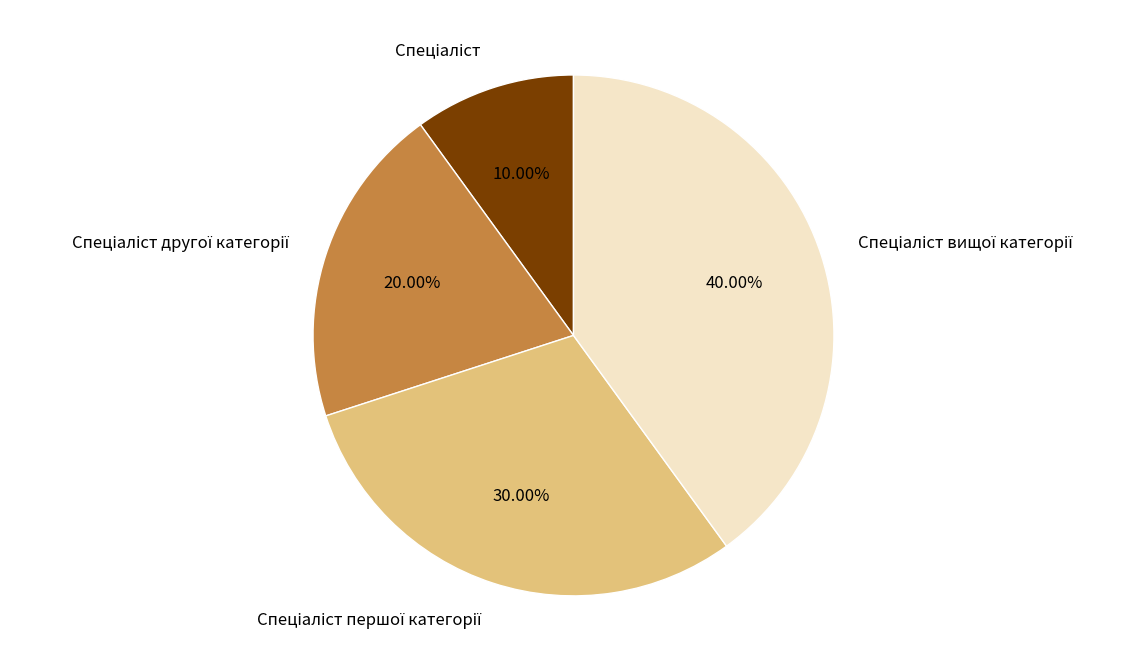

Is there a majority slice in this chart?

No